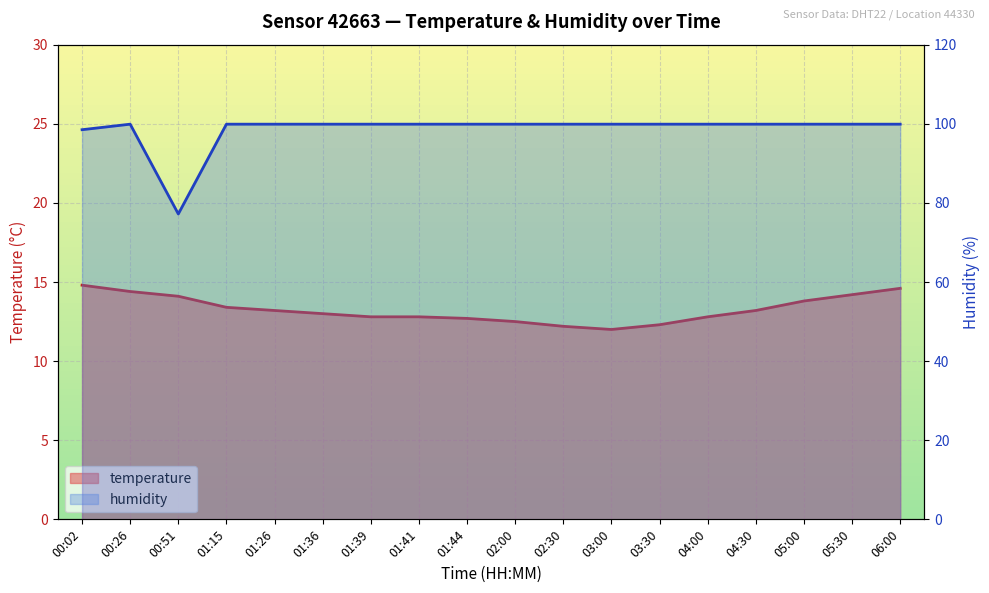

The value of temperature at 00:51 is 14.1. True or false?

True